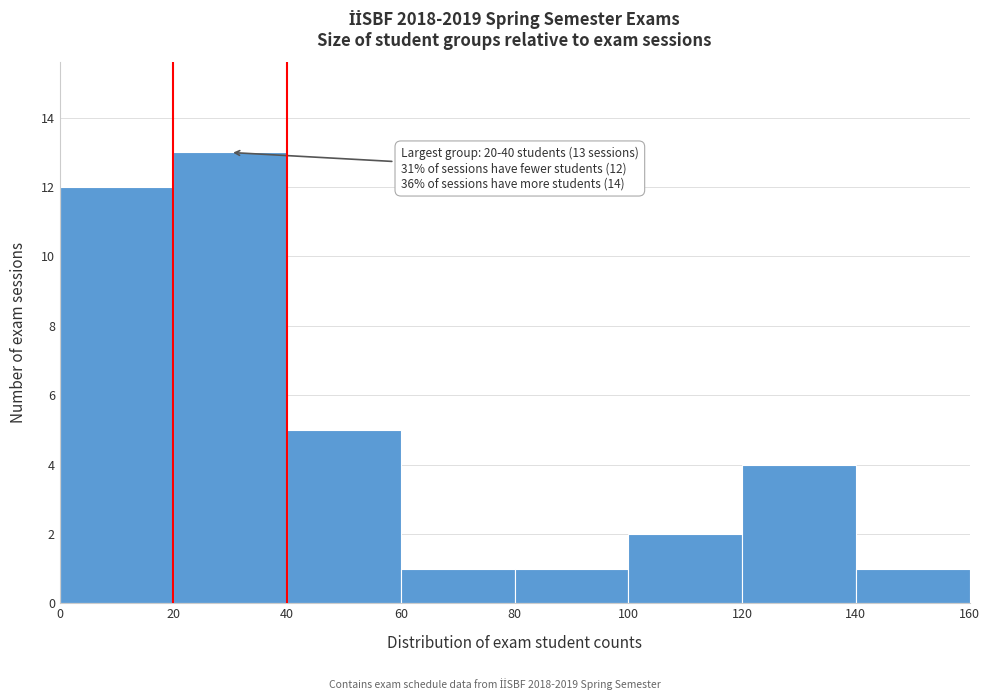

Which range on the x-axis has the tallest bar?

20 to 40